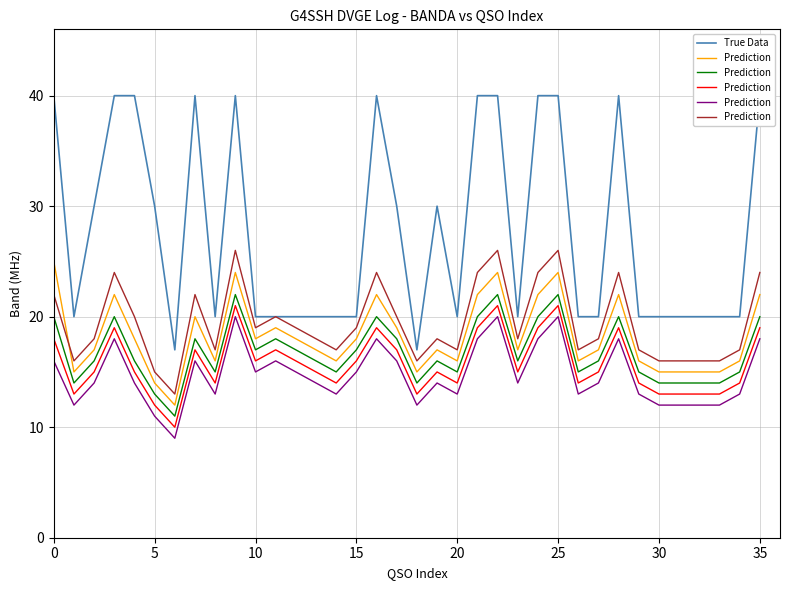

What is the value of the True Data point at the 32nd from the left?

20